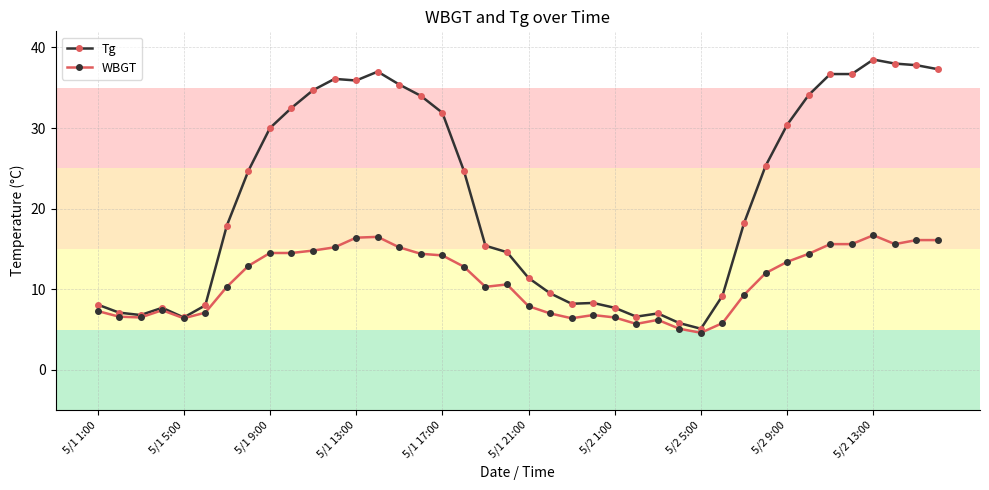

True or false: Tg has more than 1 interior local peaks.

True